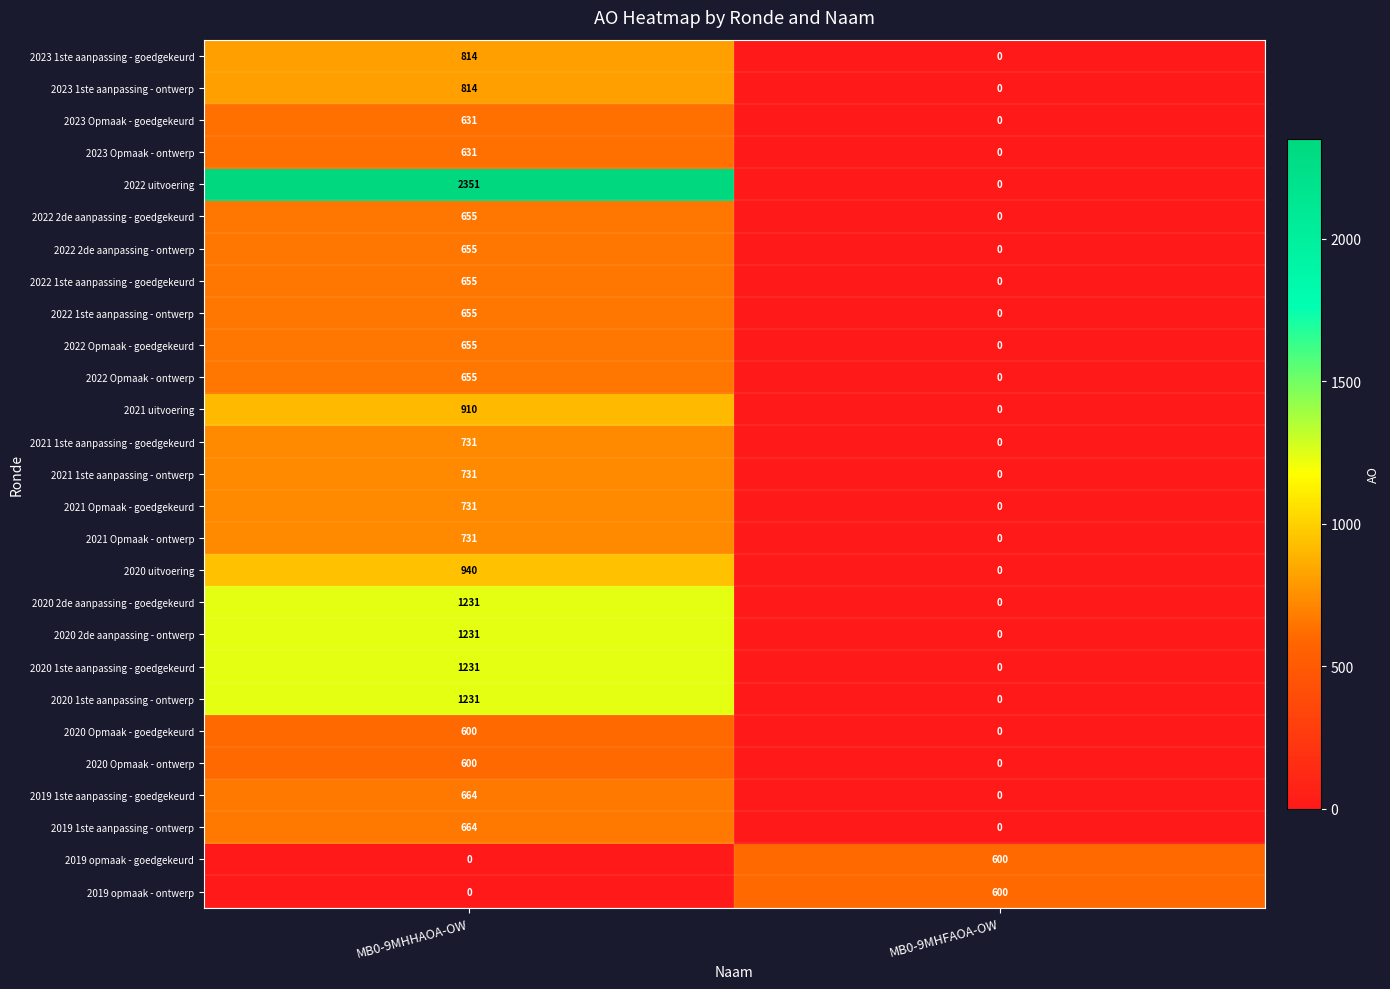

Which series has the largest range (max minus min)?

2022 uitvoering